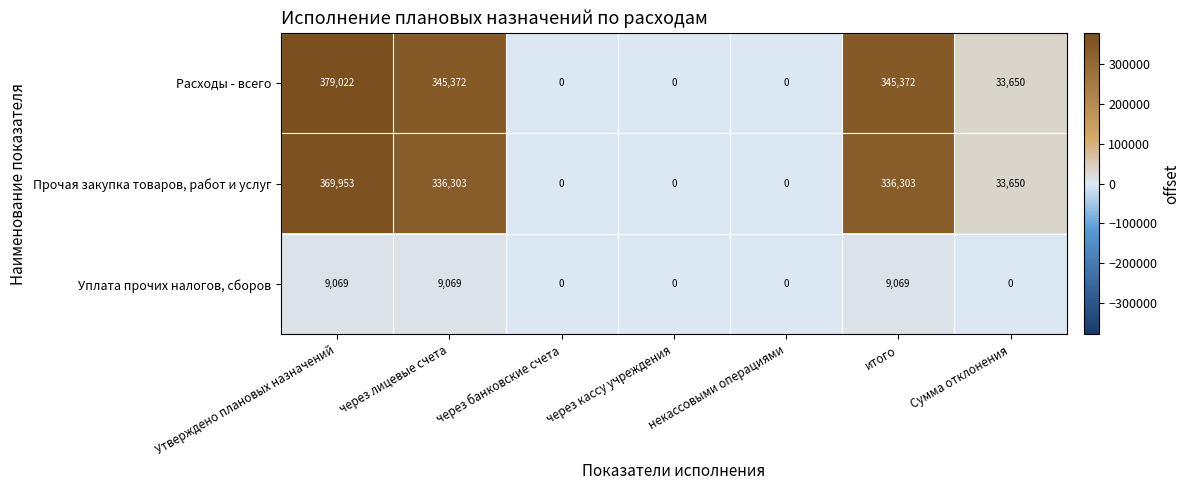

What is the greatest value displayed?

379022